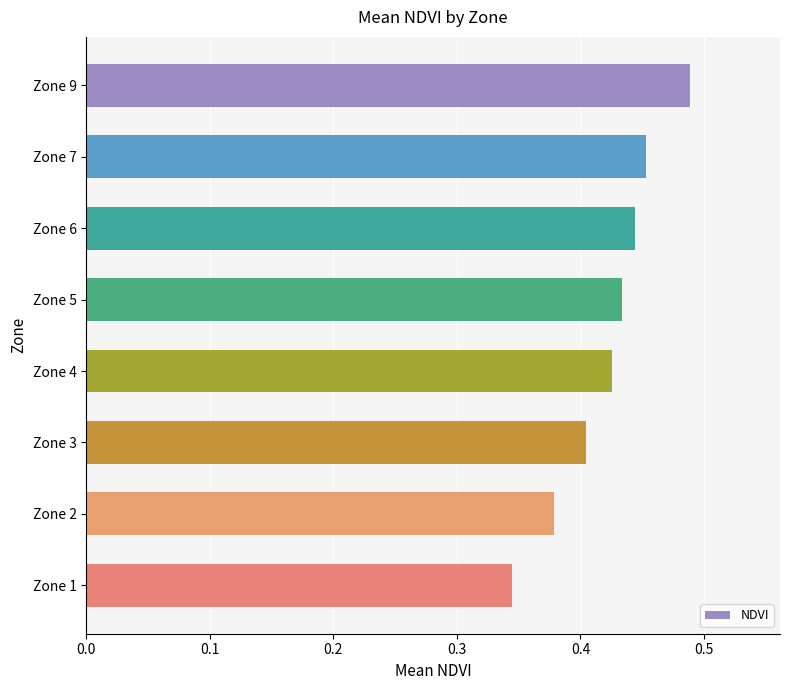

What is the sum of all values?

3.4